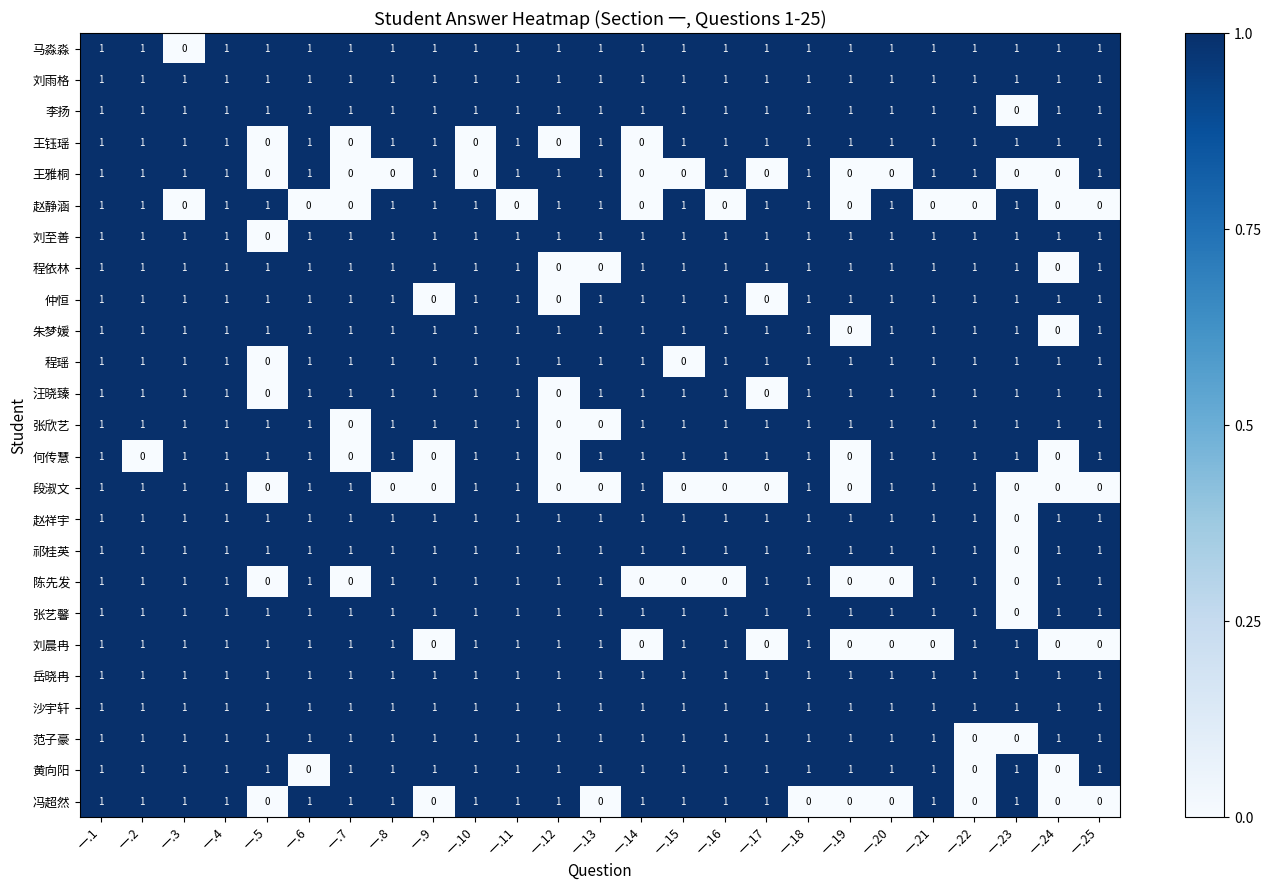

At how many categories does at least one series exceed 0?

25